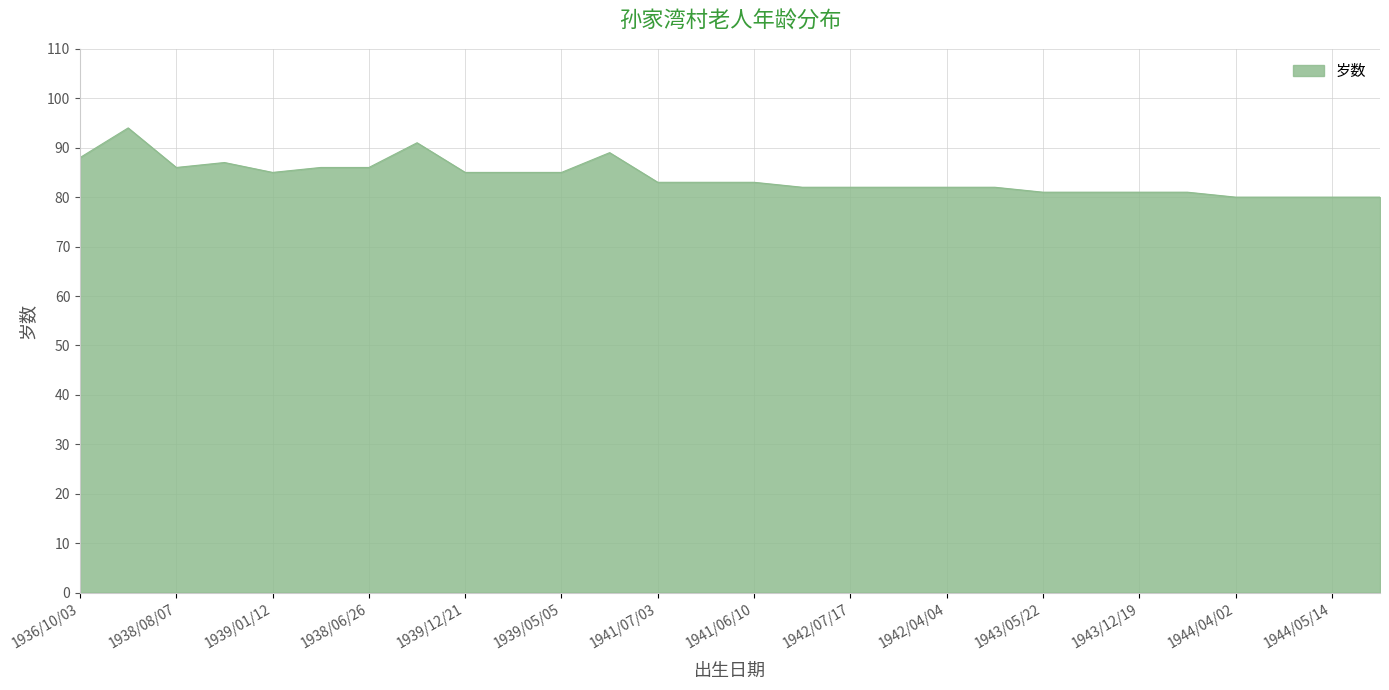

True or false: the data has more than 1 interior local peaks.

True